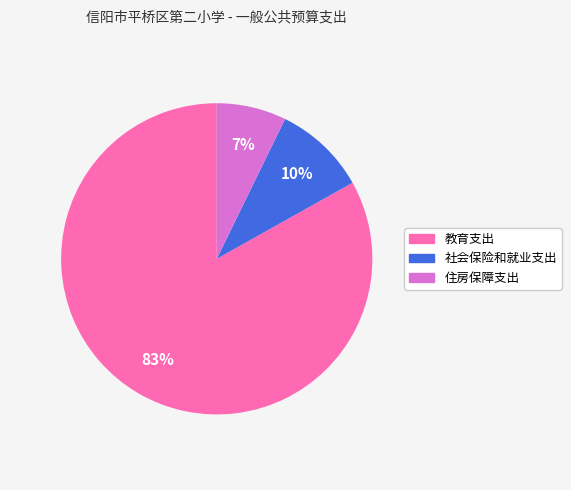

Is there any slice that represents more than half of the pie?

Yes